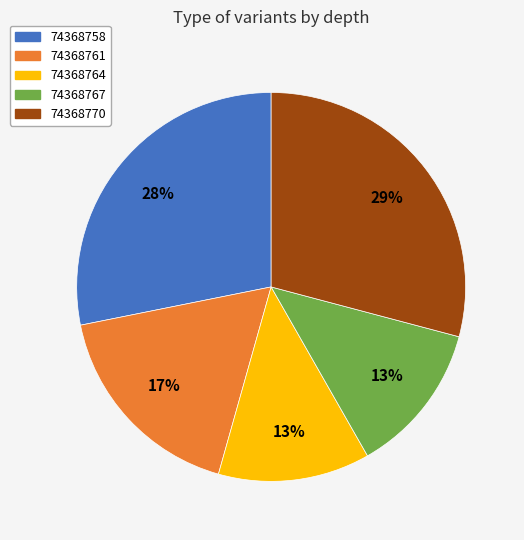

Which category has the biggest portion of the pie?

74368770